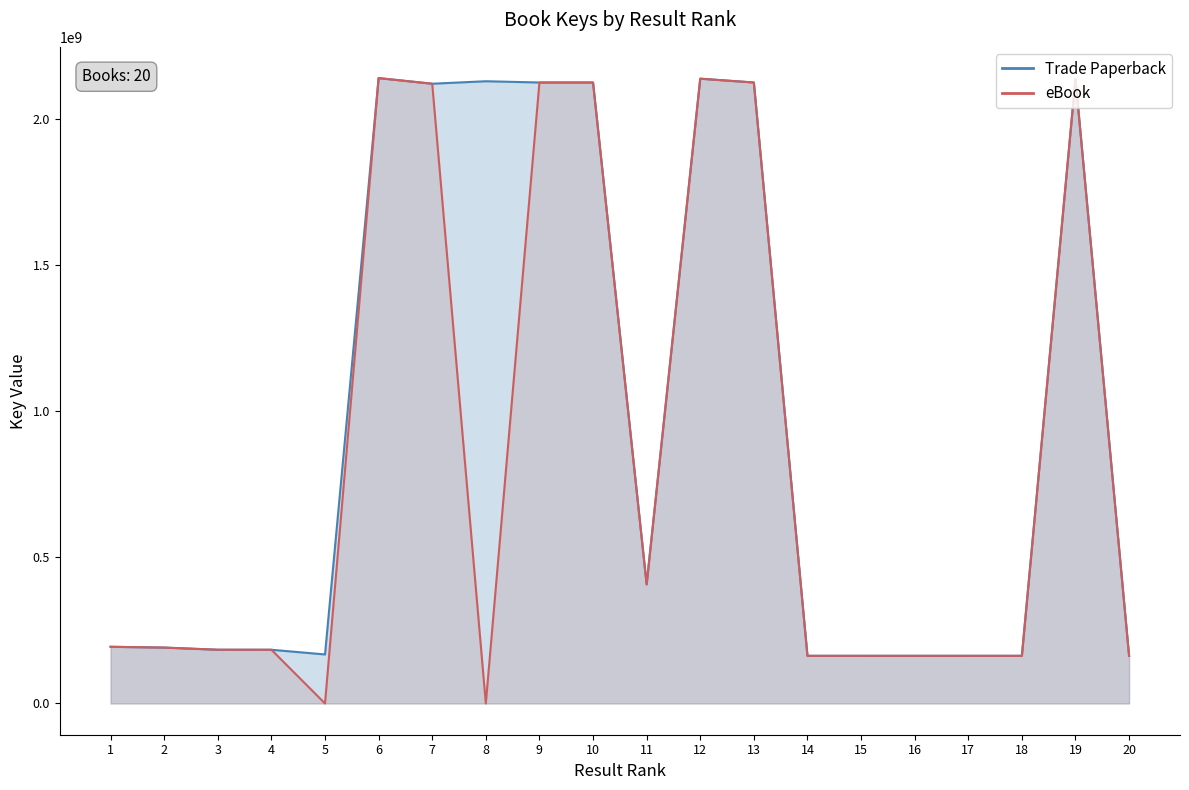

Is it true that Trade Paperback equals 2139700794 at 6?

True